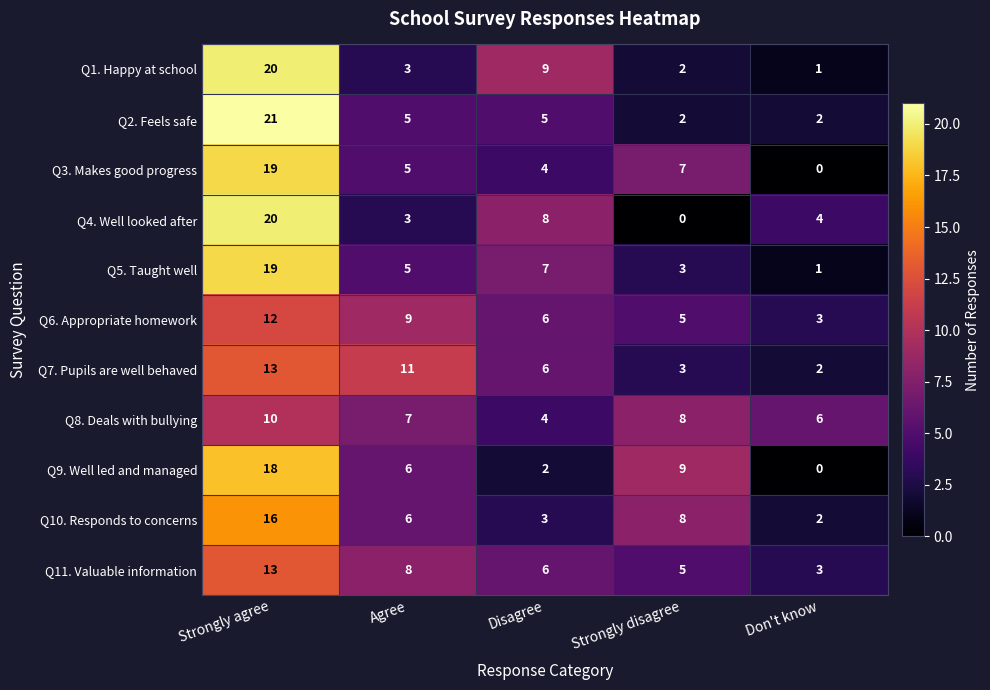

What is the average value of the Q1. Happy at school series?

7